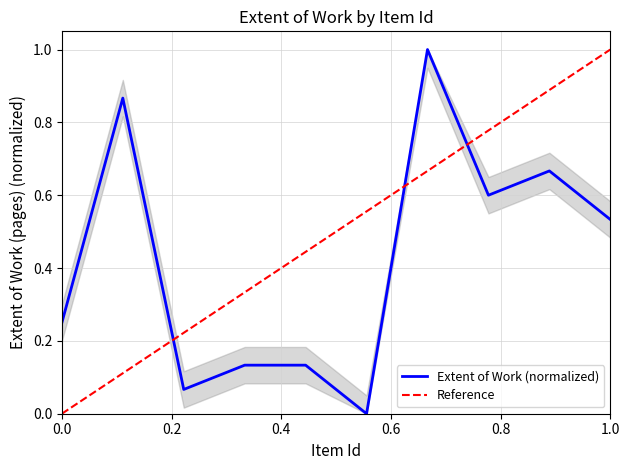

What is the sum of all values?

4.2